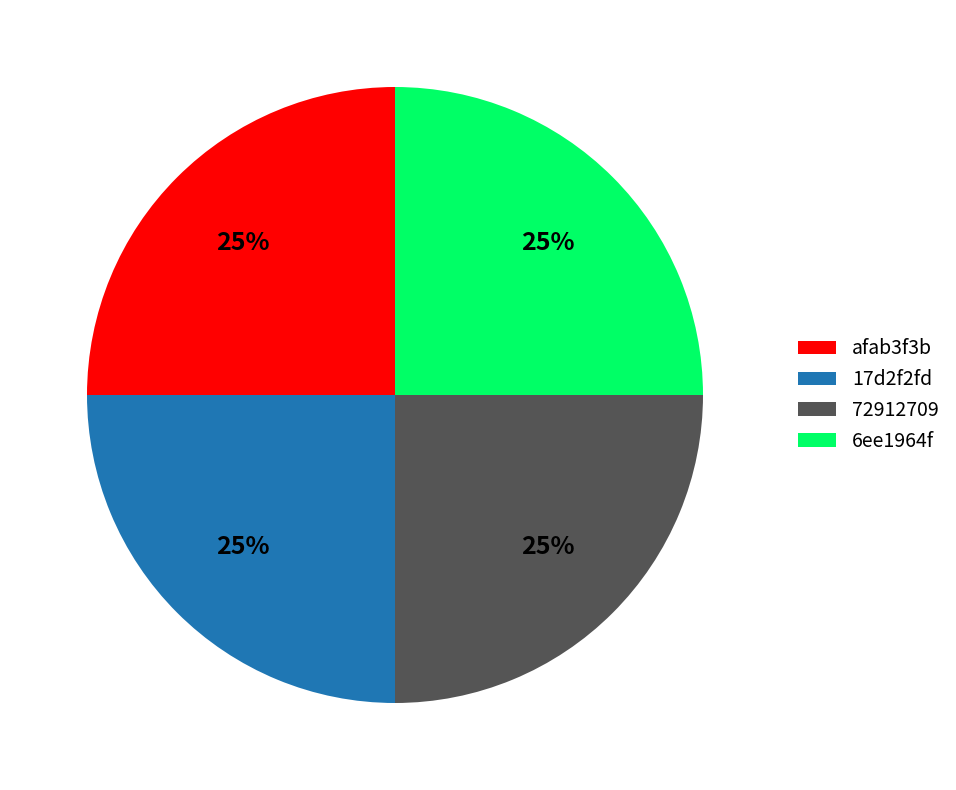

What is the ratio of the value at afab3f3b to the value at 17d2f2fd?

1.0